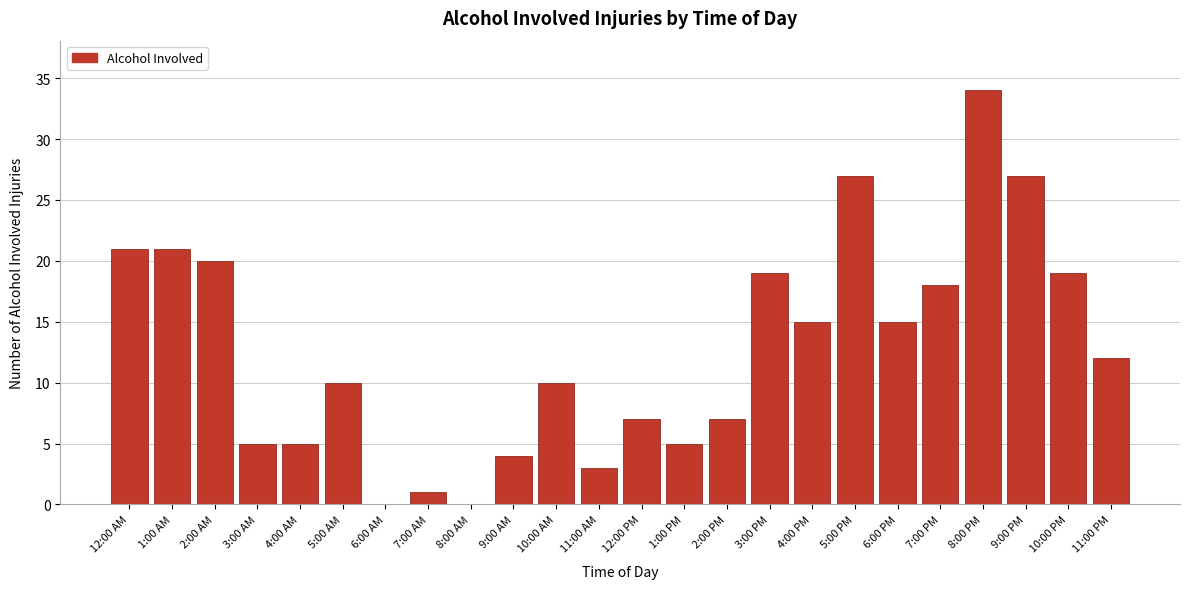

Reading left to right, extract all data points from this chart.

12:00 AM=21	1:00 AM=21	2:00 AM=20	3:00 AM=5	4:00 AM=5	5:00 AM=10	6:00 AM=0	7:00 AM=1	8:00 AM=0	9:00 AM=4	10:00 AM=10	11:00 AM=3	12:00 PM=7	1:00 PM=5	2:00 PM=7	3:00 PM=19	4:00 PM=15	5:00 PM=27	6:00 PM=15	7:00 PM=18	8:00 PM=34	9:00 PM=27	10:00 PM=19	11:00 PM=12